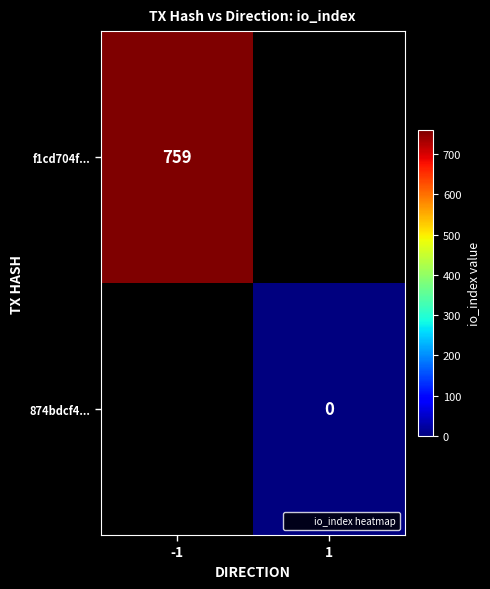

The f1cd704f... series shows 759 at -1. True or false?

True